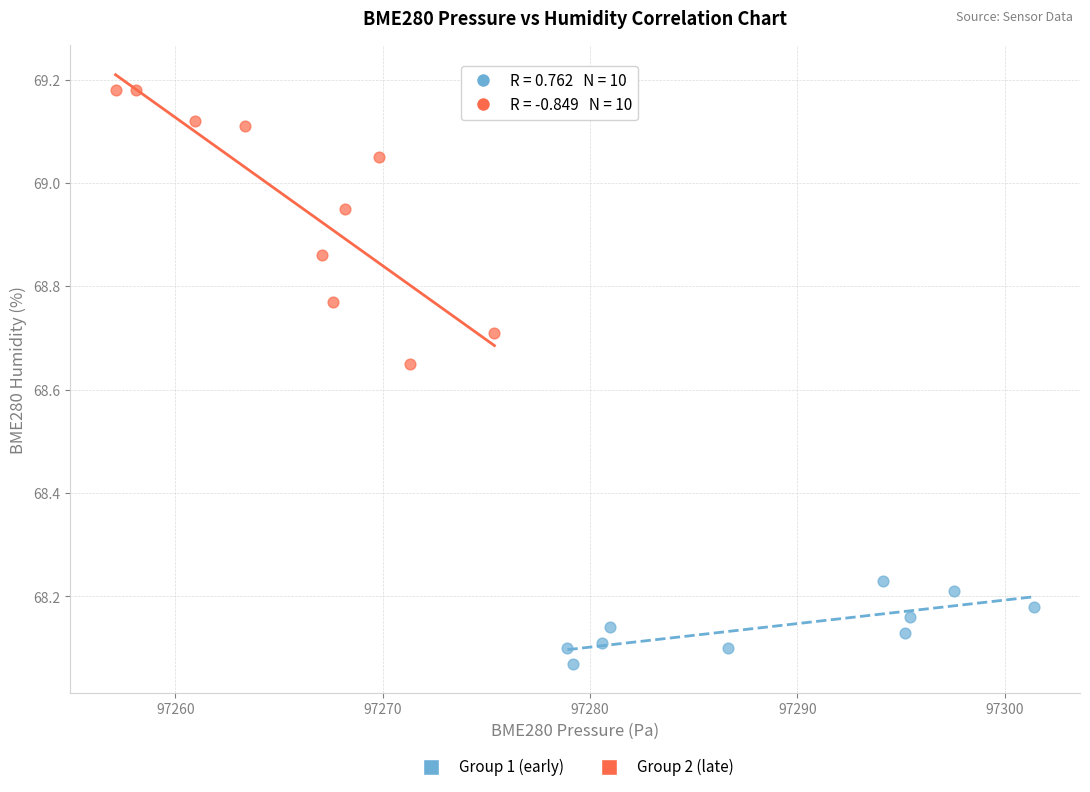

Which series has the largest Y range (max minus min)?

Group 2 (late)